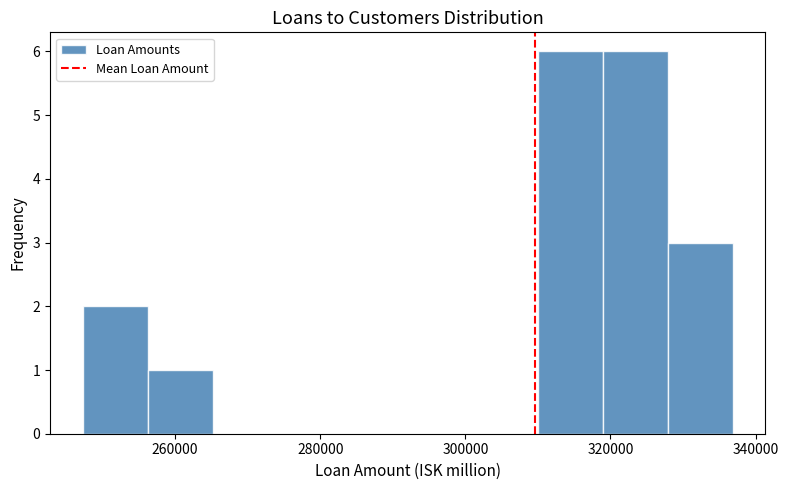

Reading left to right, transcribe this chart: for each bar, give the range it covers on the x-axis and its height. Neither the bar edges nor the heights are printed on the chart, so give them approximately, as read against the axes.

248000 to 256000: 2
256000 to 266000: 1
266000 to 274000: 0
274000 to 284000: 0
284000 to 292000: 0
292000 to 302000: 0
302000 to 310000: 0
310000 to 318000: 6
318000 to 328000: 6
328000 to 336000: 3